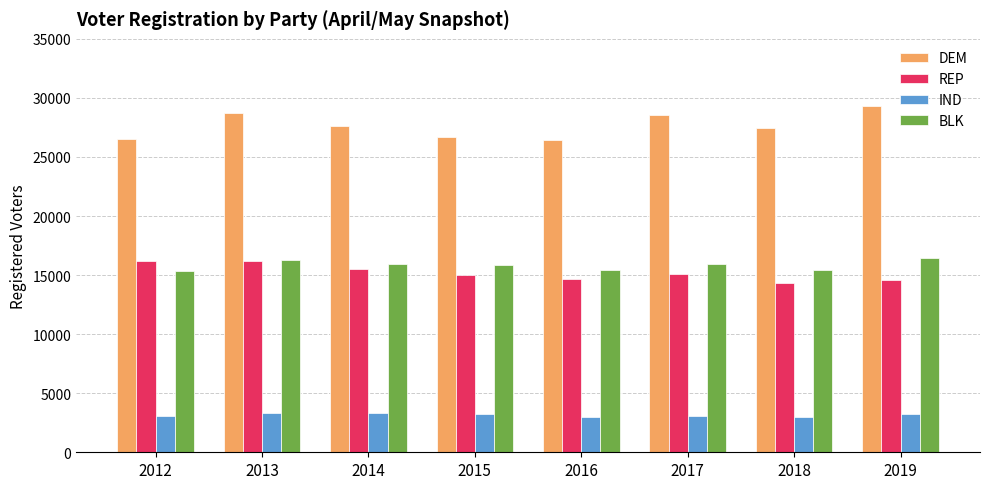

What are all the series names shown in the legend?

DEM, REP, IND, BLK